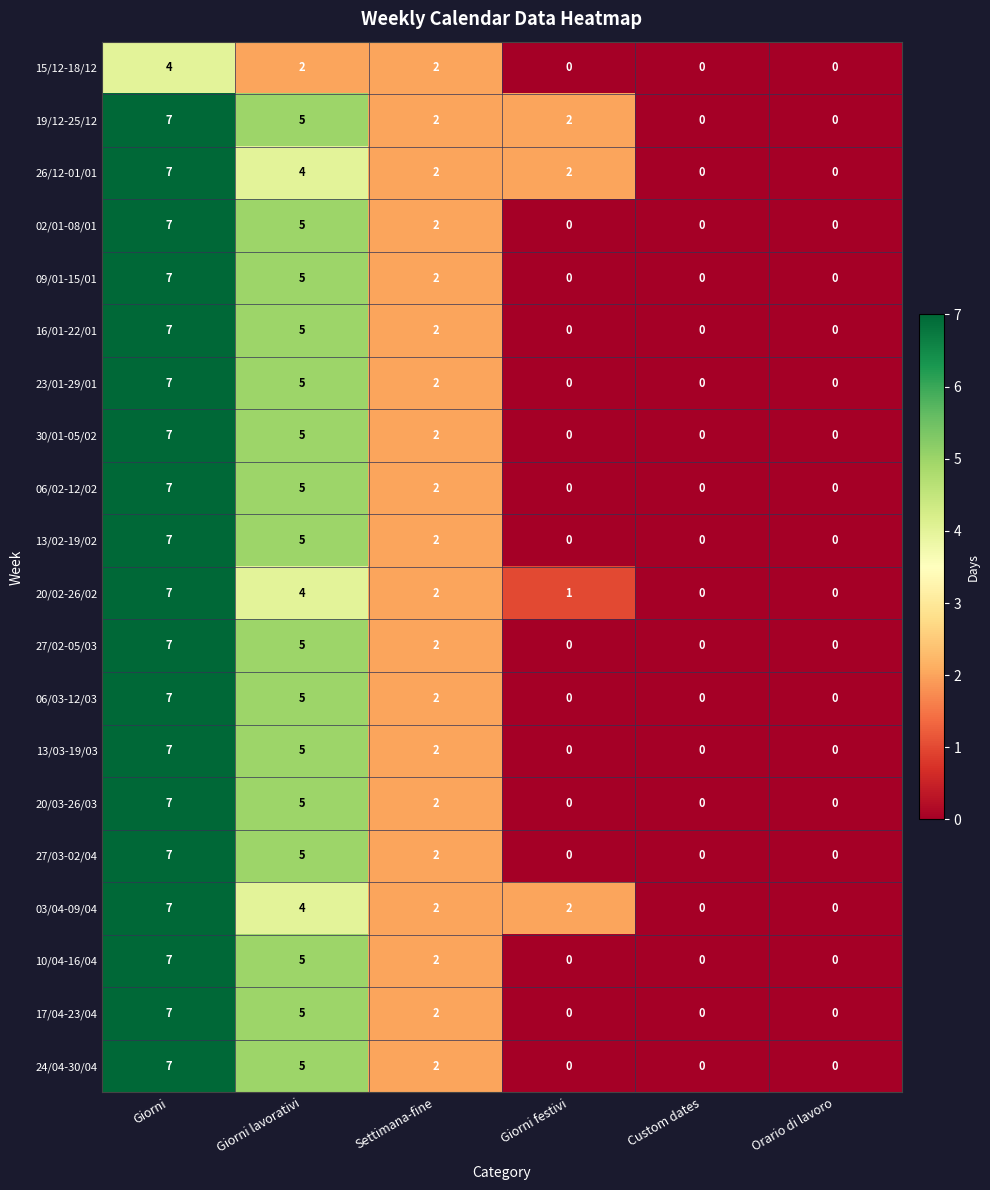

What is the total value across all series at Settimana-fine?

40